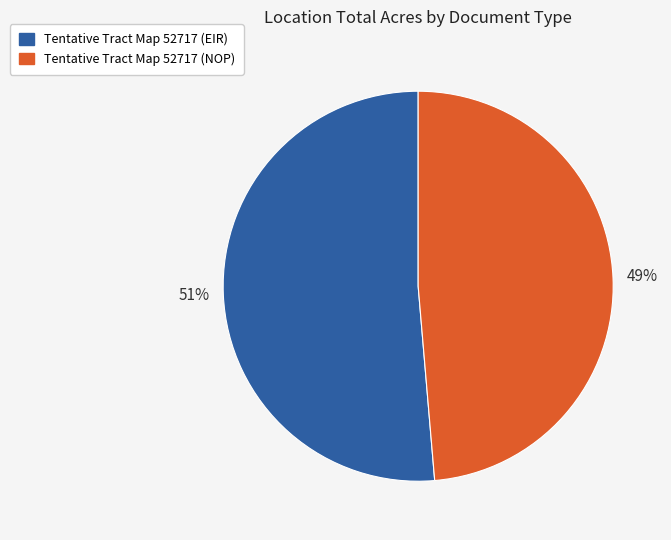

Count the number of slices in the pie.

2